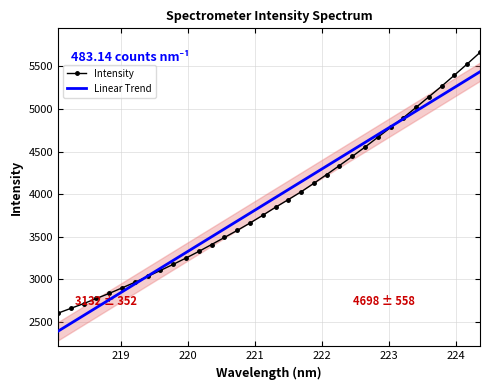

What is the highest value of the Linear Trend series?

5436.7